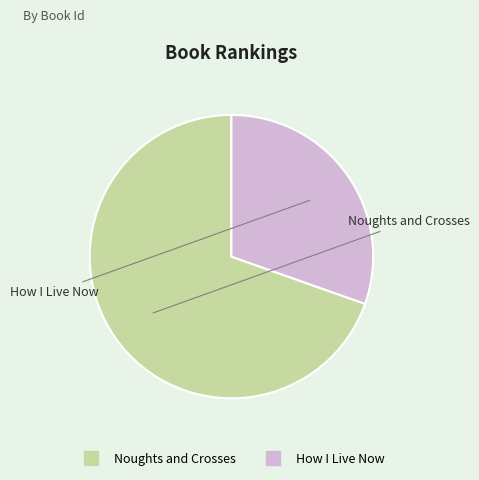

How many slices are in this pie chart?

2